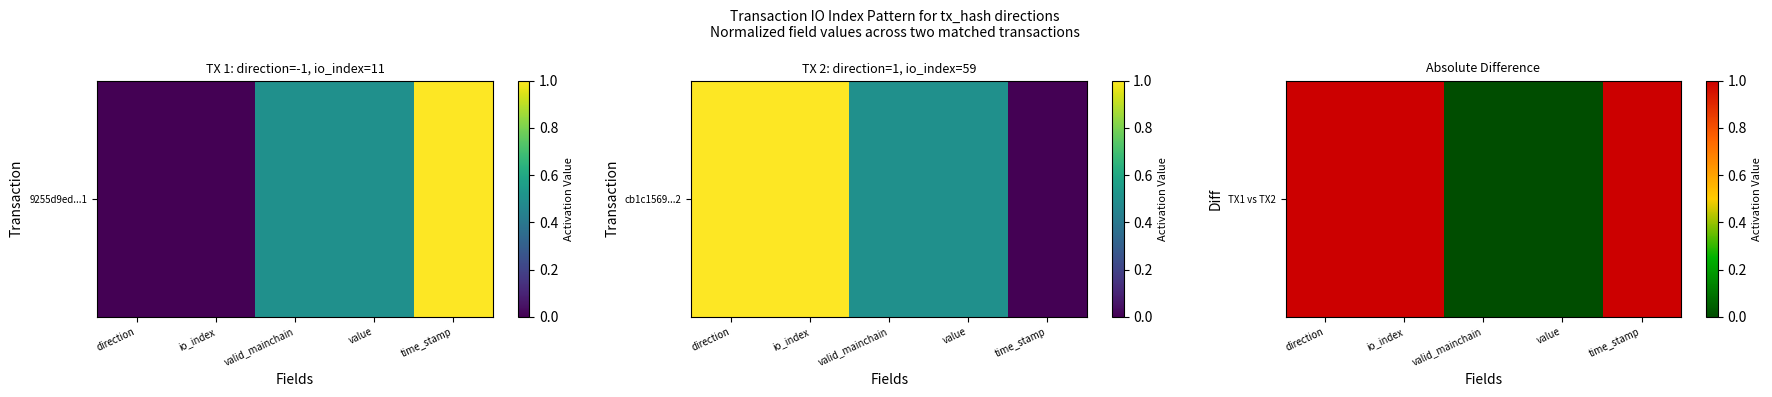

Where is the data nearest to the value 0?

valid_mainchain